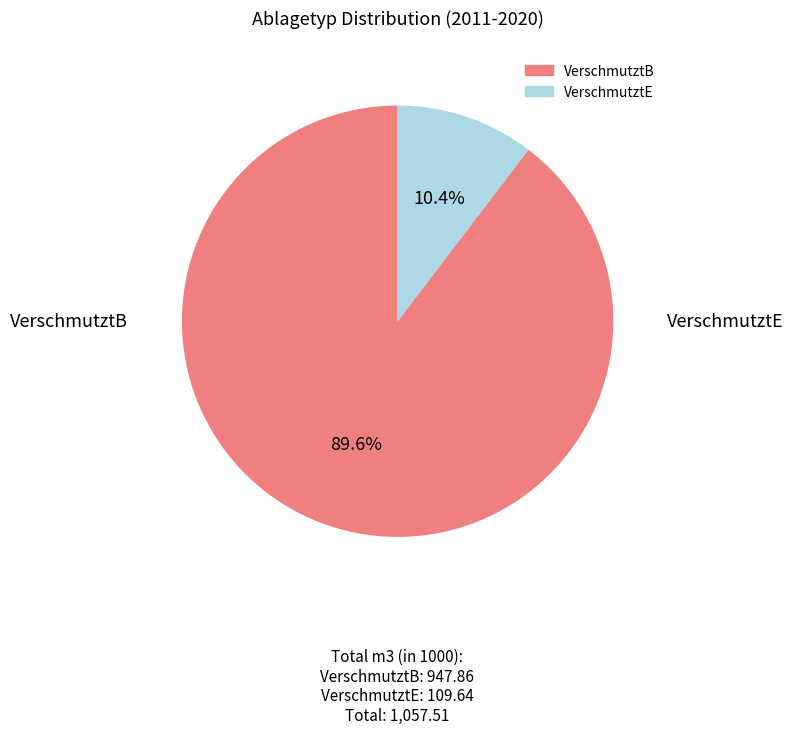

Between VerschmutztB and VerschmutztE, which is larger?

VerschmutztB